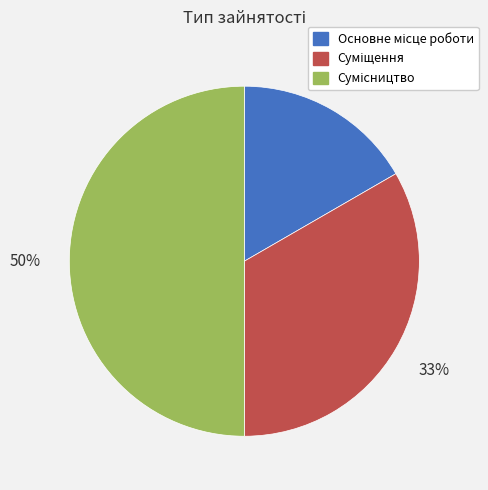

Count the number of slices in the pie.

3